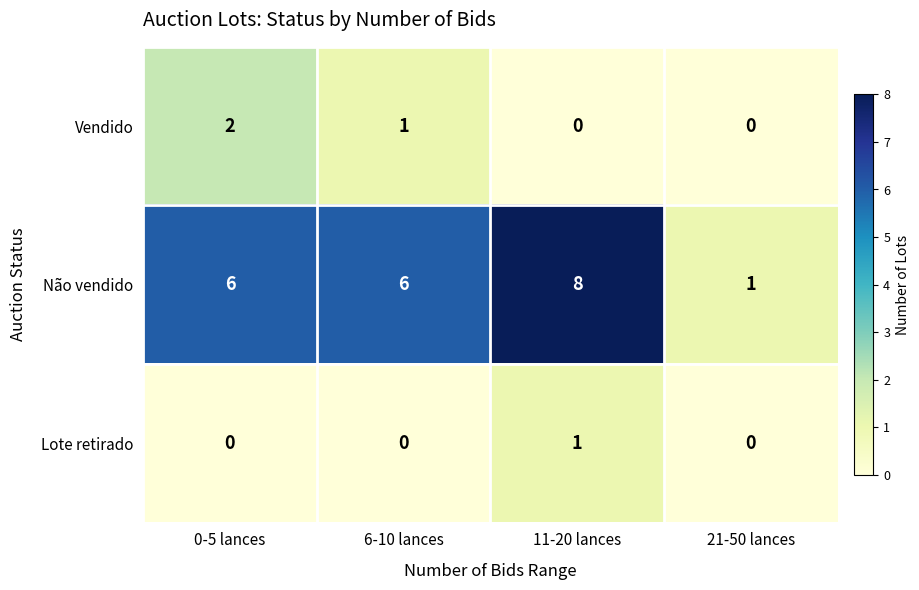

What is the difference between the maximum and minimum values in the Não vendido series?

7